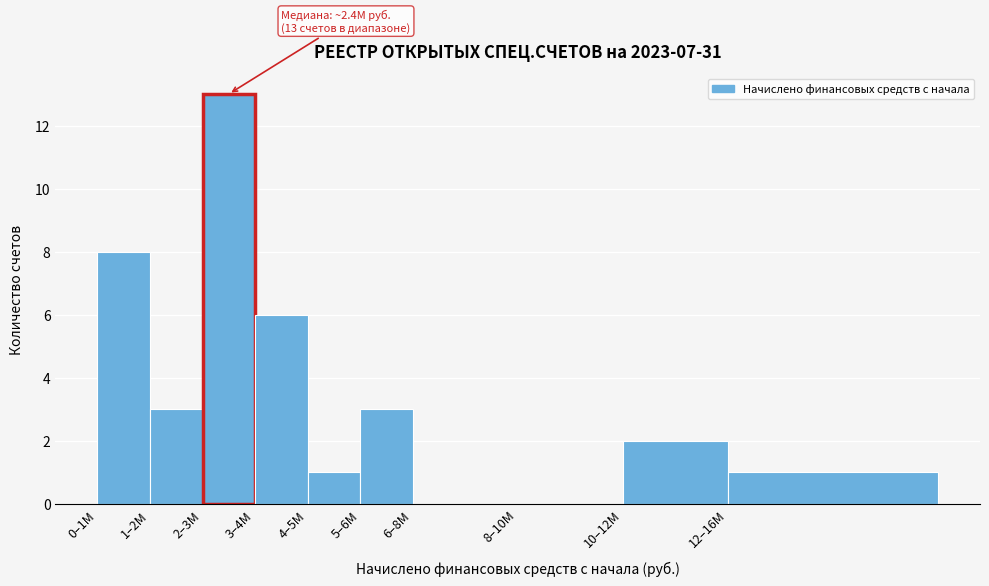

Reading right to left, what are all the values shown in this chart?

12–16M=1	10–12M=2	8–10M=0	6–8M=0	5–6M=3	4–5M=1	3–4M=6	2–3M=13	1–2M=3	0–1M=8